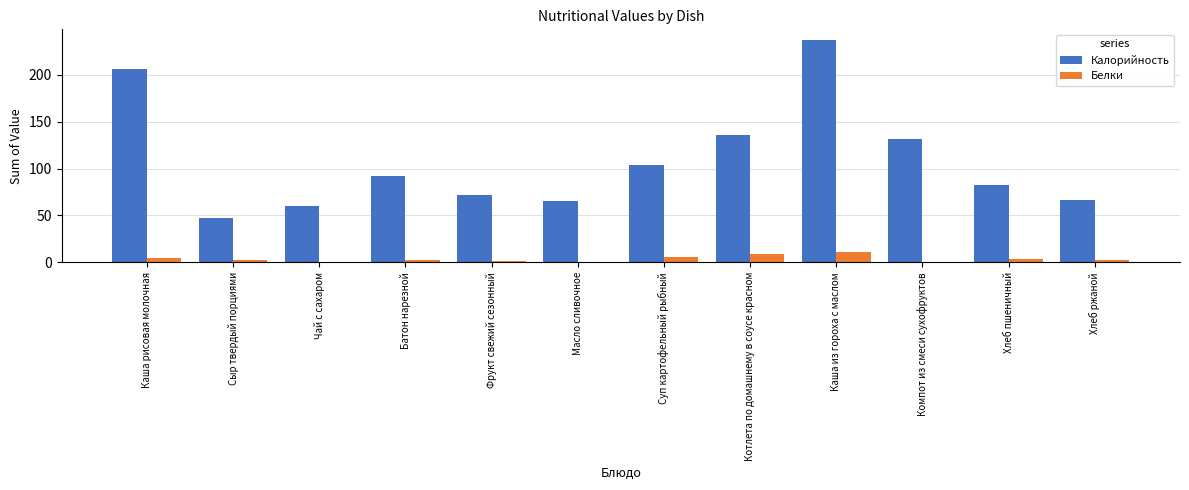

True or false: Калорийность has a value of 92.0 at Батон нарезной.

True